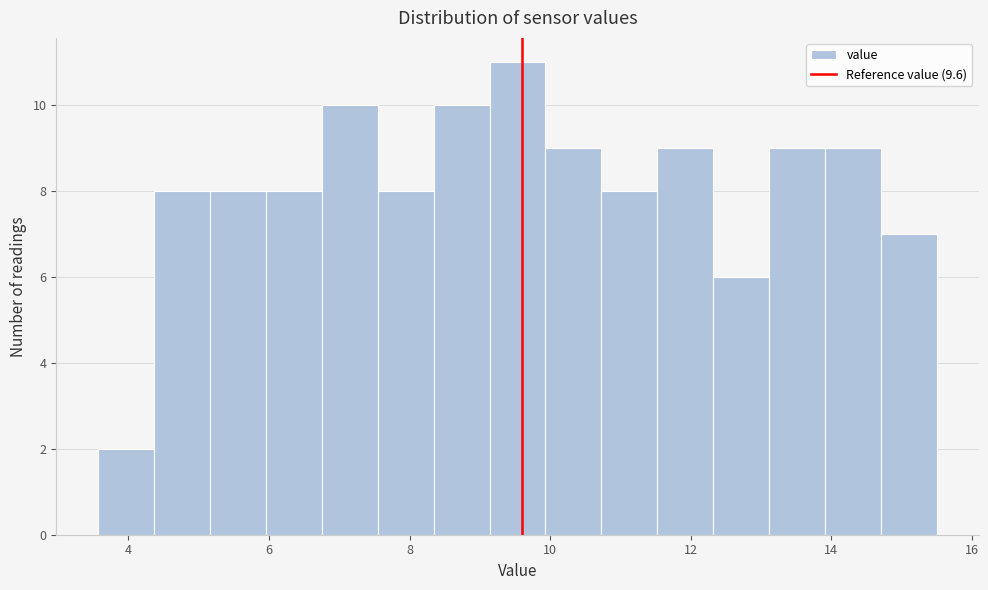

Read against the x-axis, roughly where is the centre of the tallest bar?

9.6